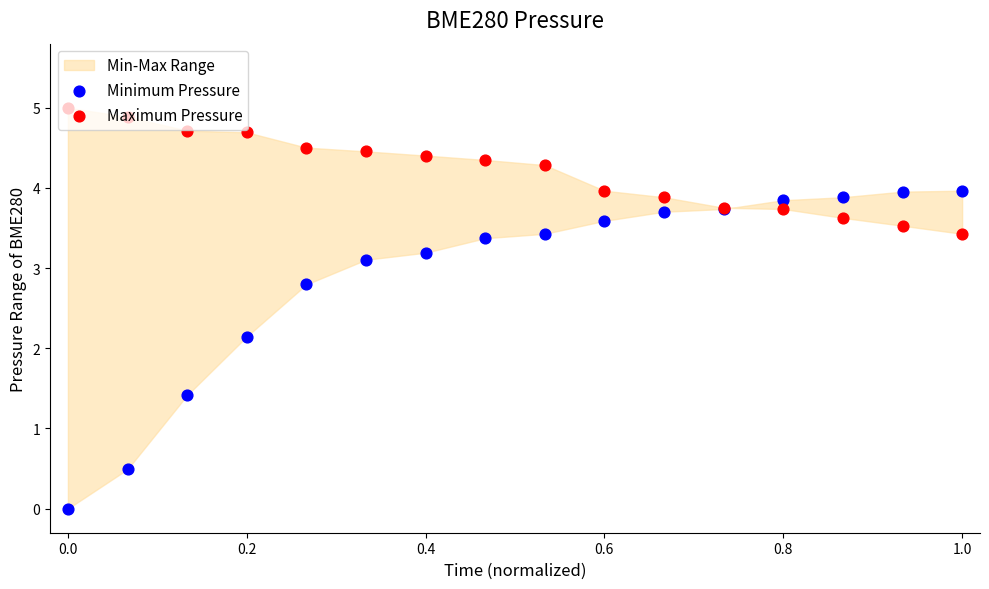

Which series contains the lowest Y value?

Minimum Pressure